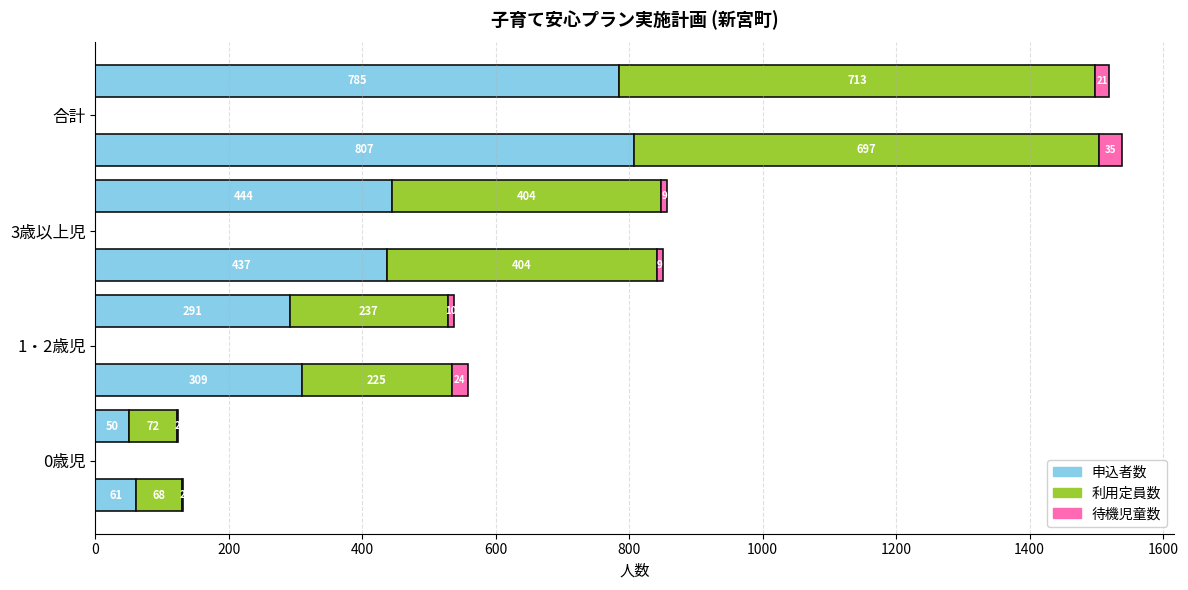

Between 0歳児 and 合計, which series saw the biggest shift?

申込者数 2018年度実績